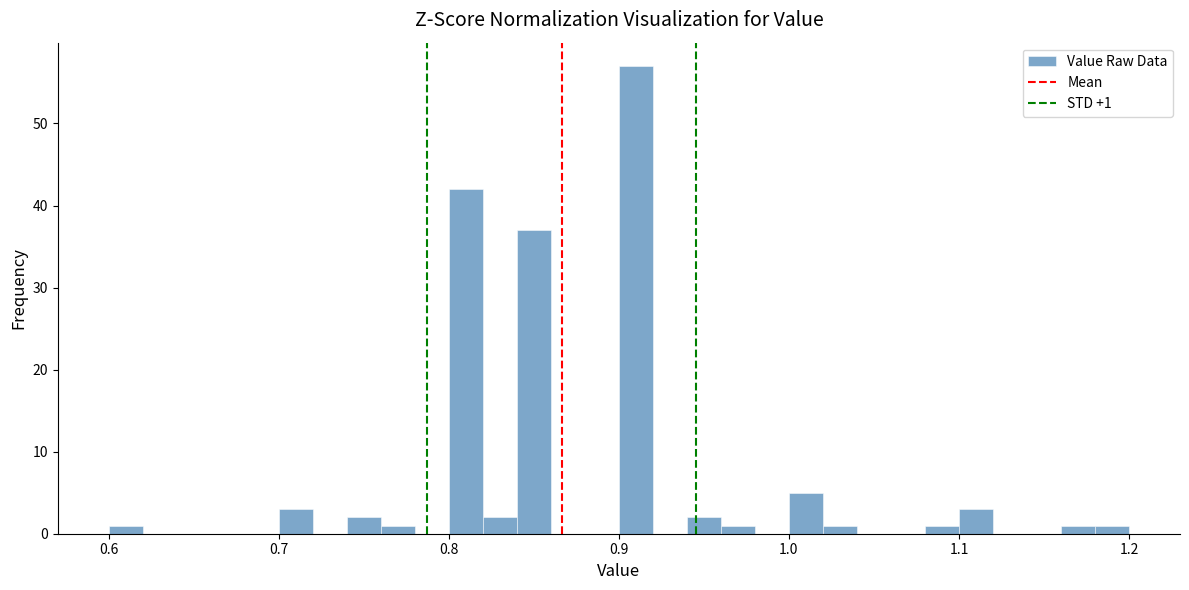

Read against the x-axis, roughly where is the centre of the tallest bar?

0.91